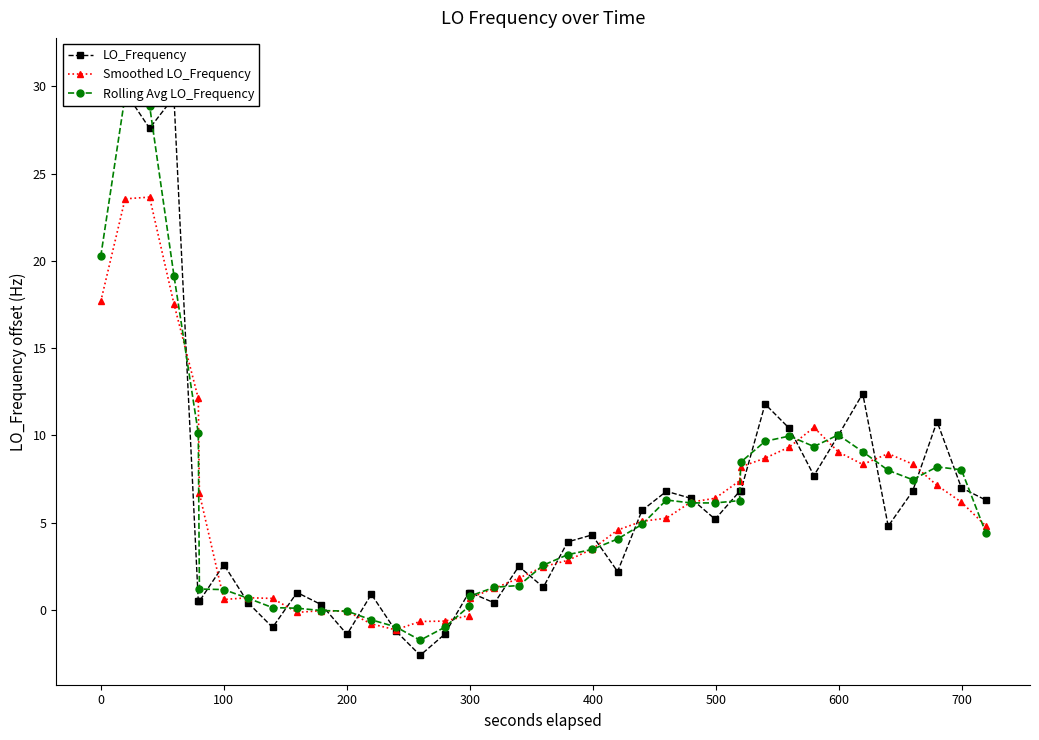

Which series ends up on top after the final intersection of Smoothed LO_Frequency and Rolling Avg LO_Frequency?

Smoothed LO_Frequency